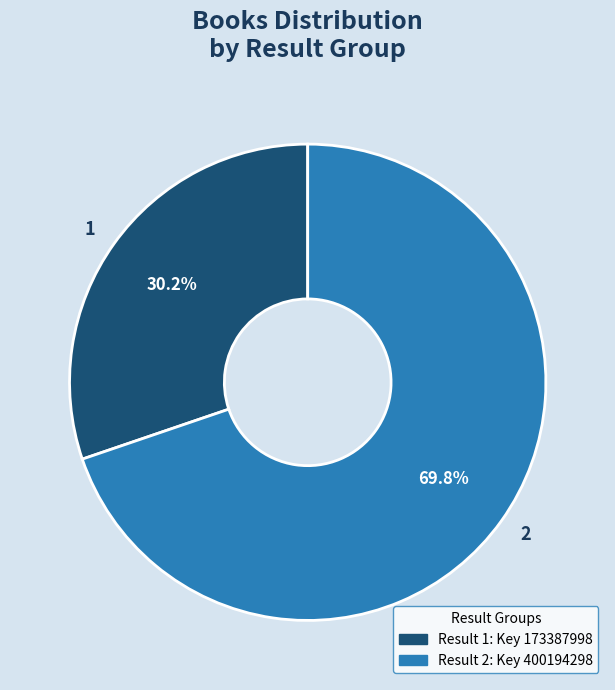

Which slice is the largest?

2